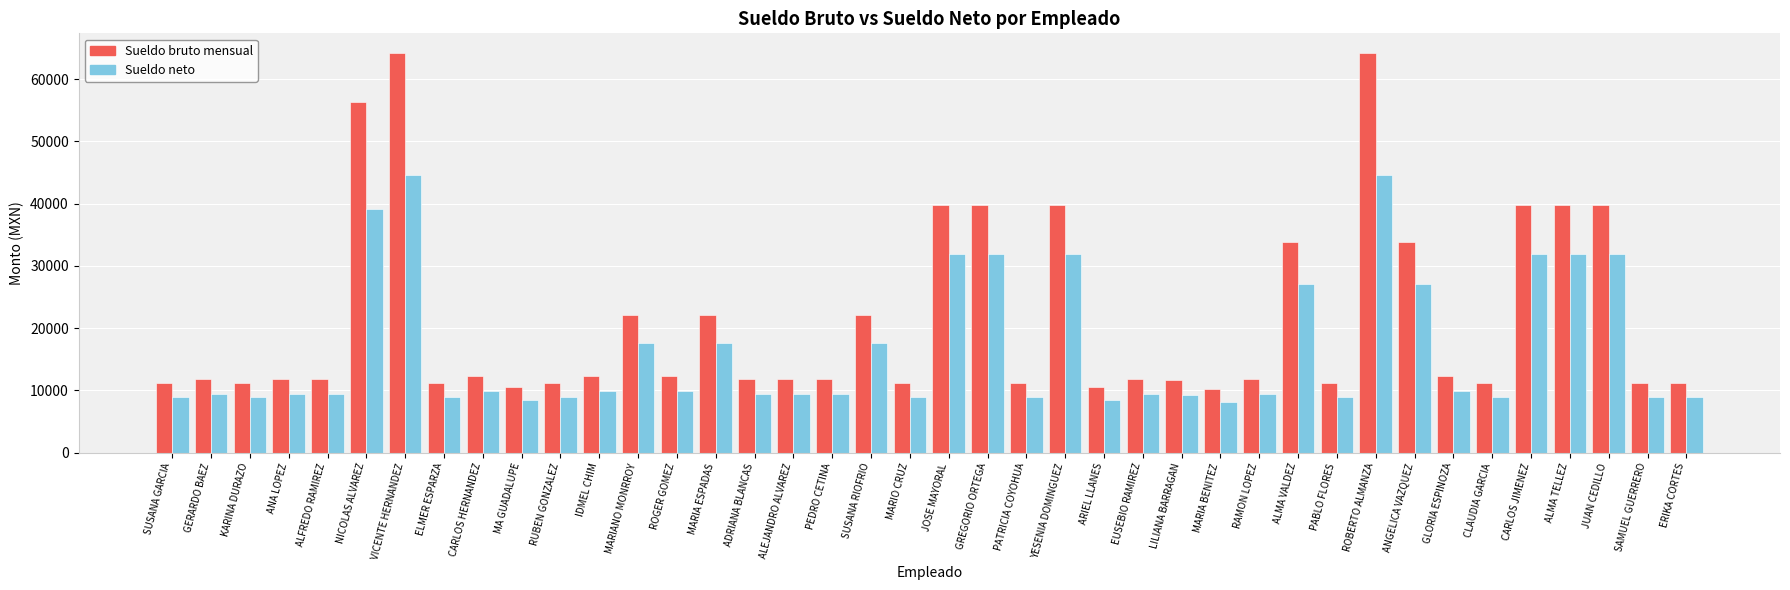

What are all the series names shown in the legend?

Sueldo bruto mensual, Sueldo neto